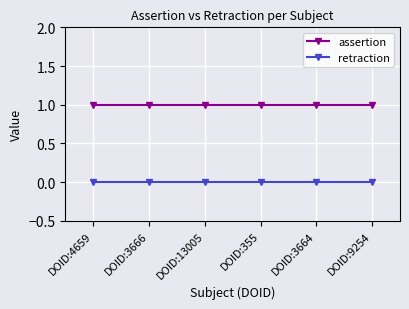

What is the spread (max minus min) of values at DOID:13005?

1